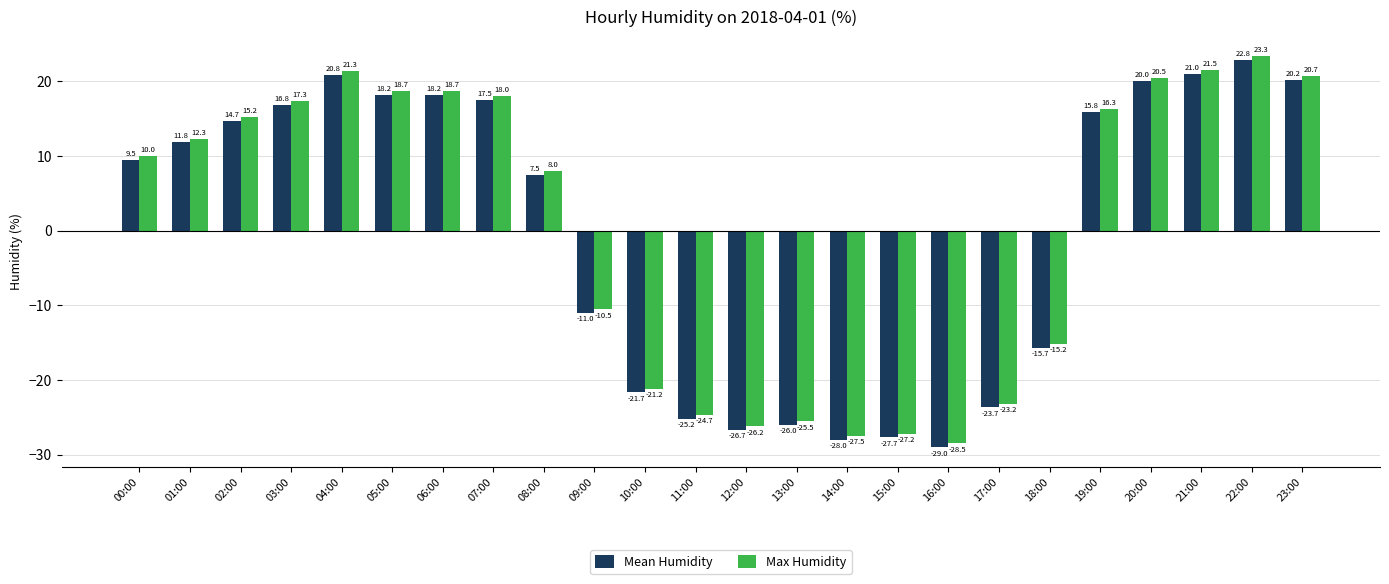

What is the value of the Mean Humidity bar at the 18th from the left?

-23.7